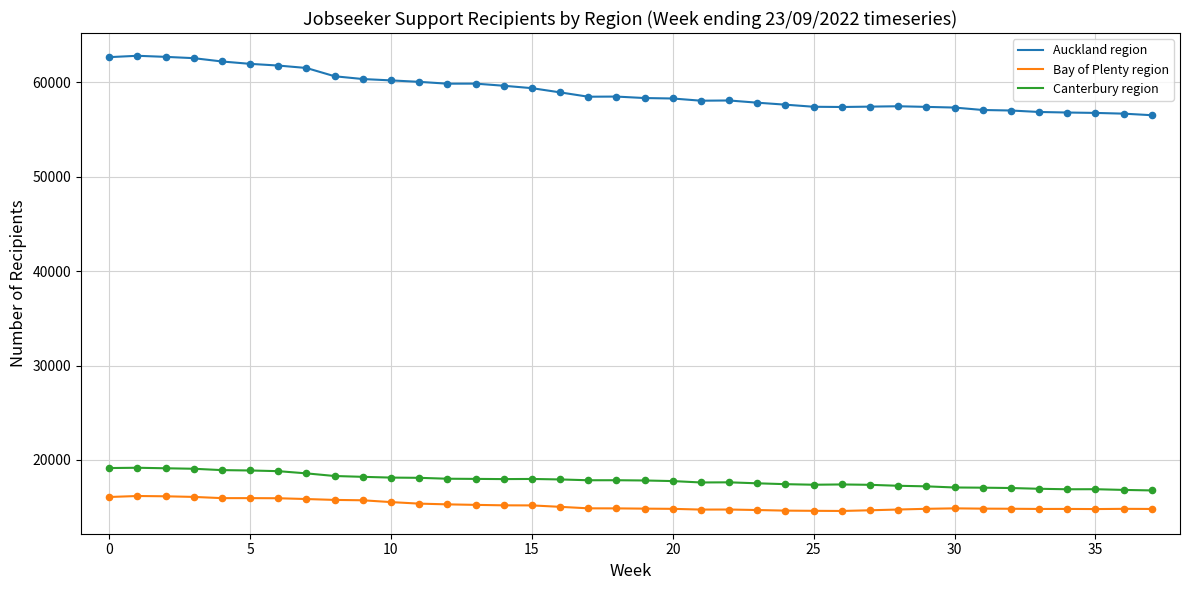

Which series has the widest spread of values?

Auckland region